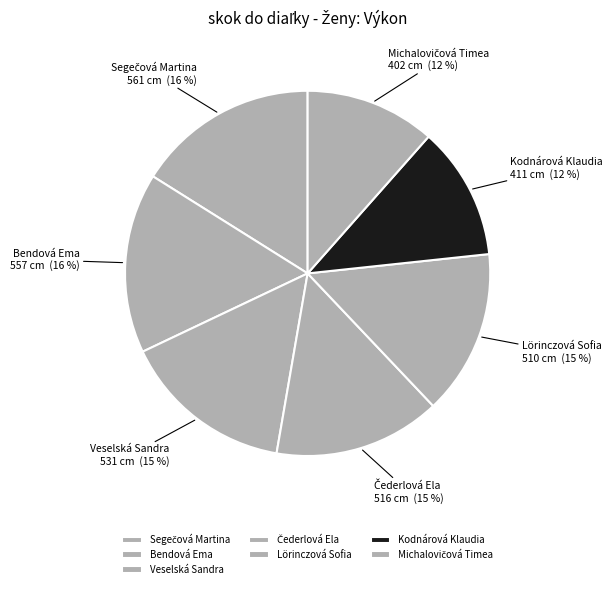

Does Kodnárová Klaudia represent more than half of the total?

No